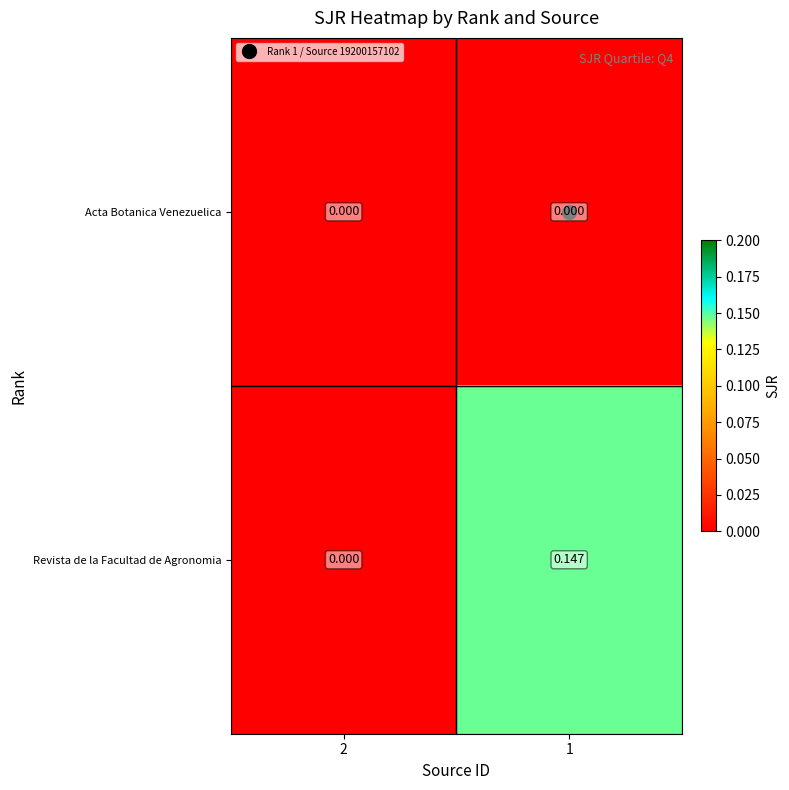

List the series in order of their peak value, lowest first.

Acta Botanica Venezuelica, Revista de la Facultad de Agronomia